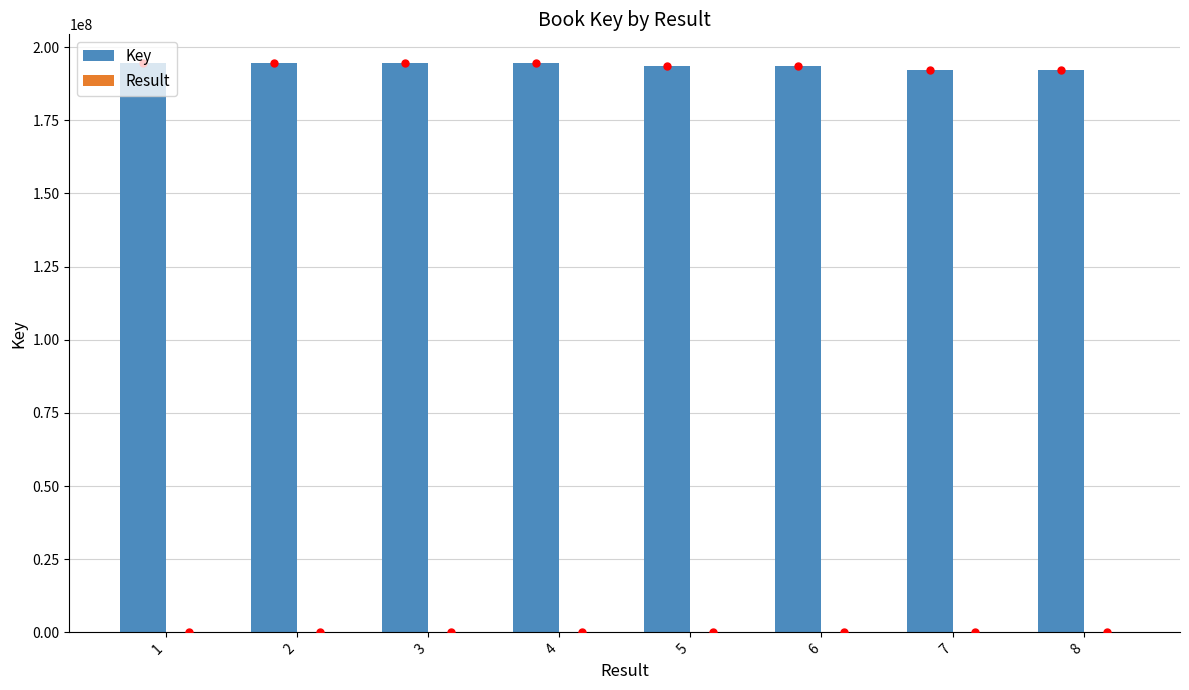

Which series has the largest total across all categories?

Key